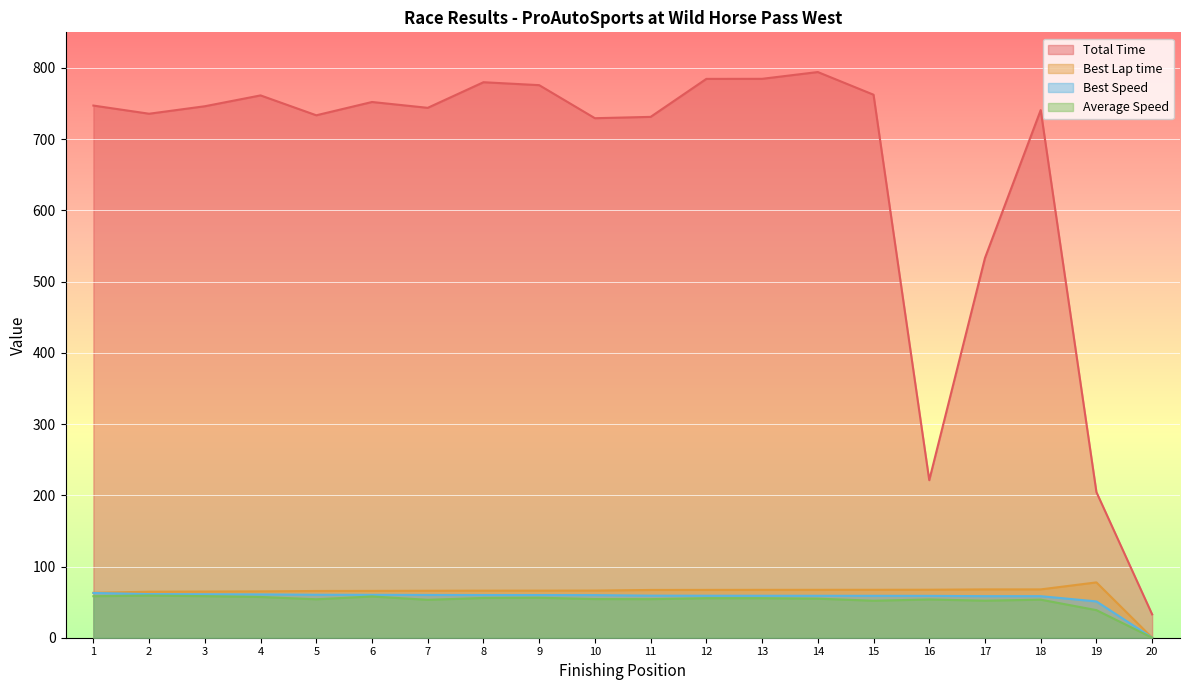

How many positive values does the Average Speed series have?

19